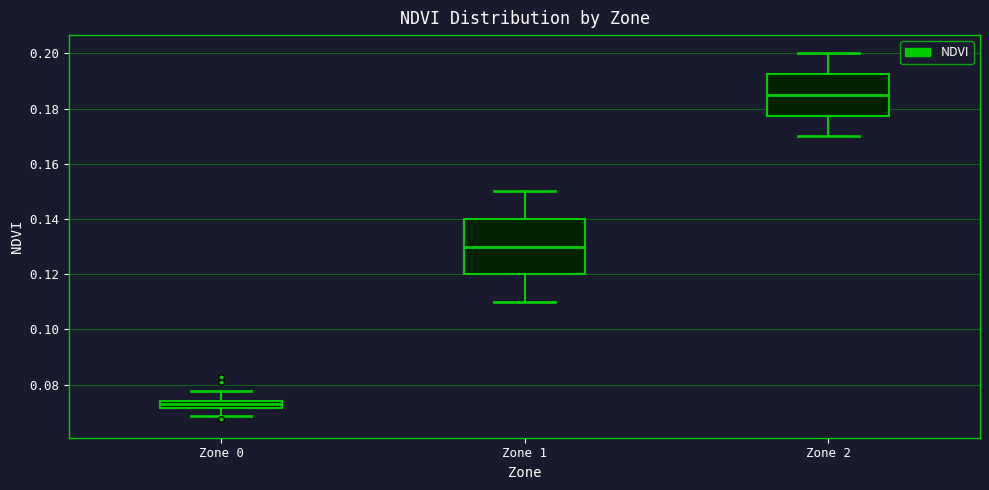

Where does the median line of the box for Zone 2 sit on the y-axis? The values are not printed on the chart, so give them approximately, as read against the axis.

0.186